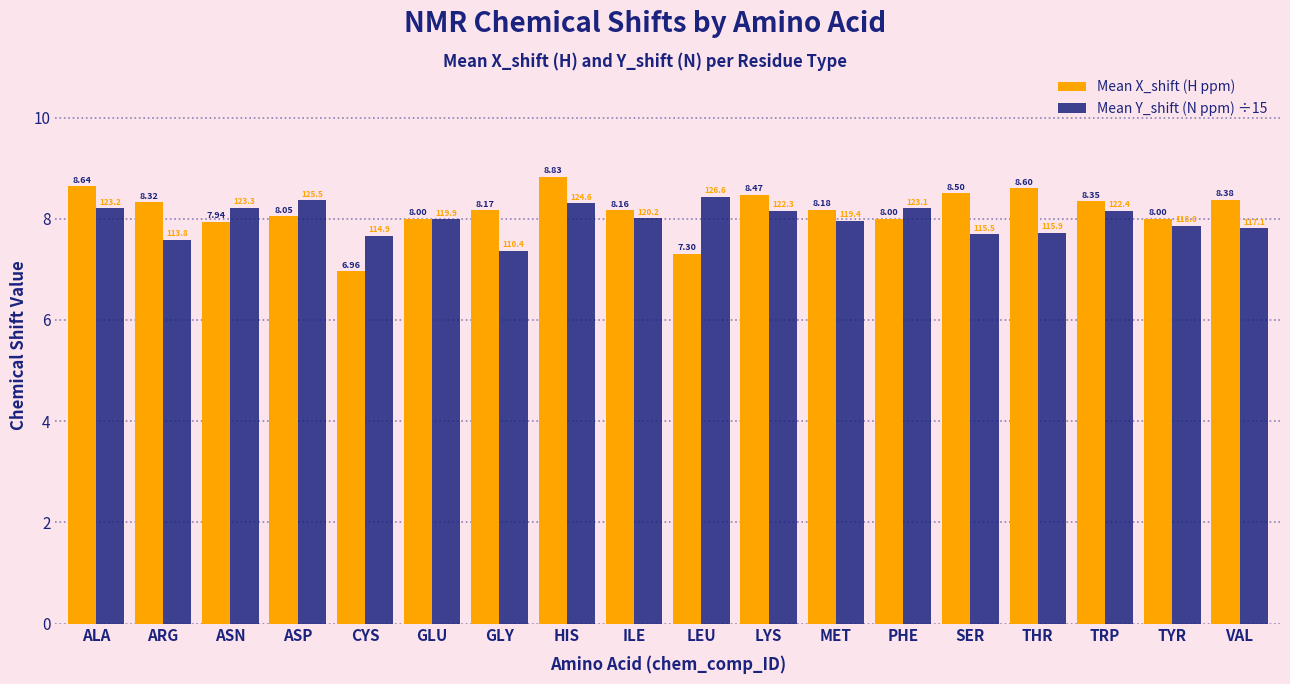

List the series in order of their overall mean, lowest first.

Mean Y_shift (N ppm) ÷15, Mean X_shift (H ppm)